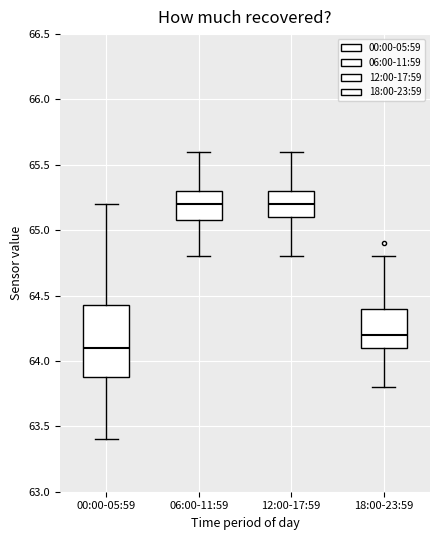

Which box has the lowest median line?

00:00-05:59